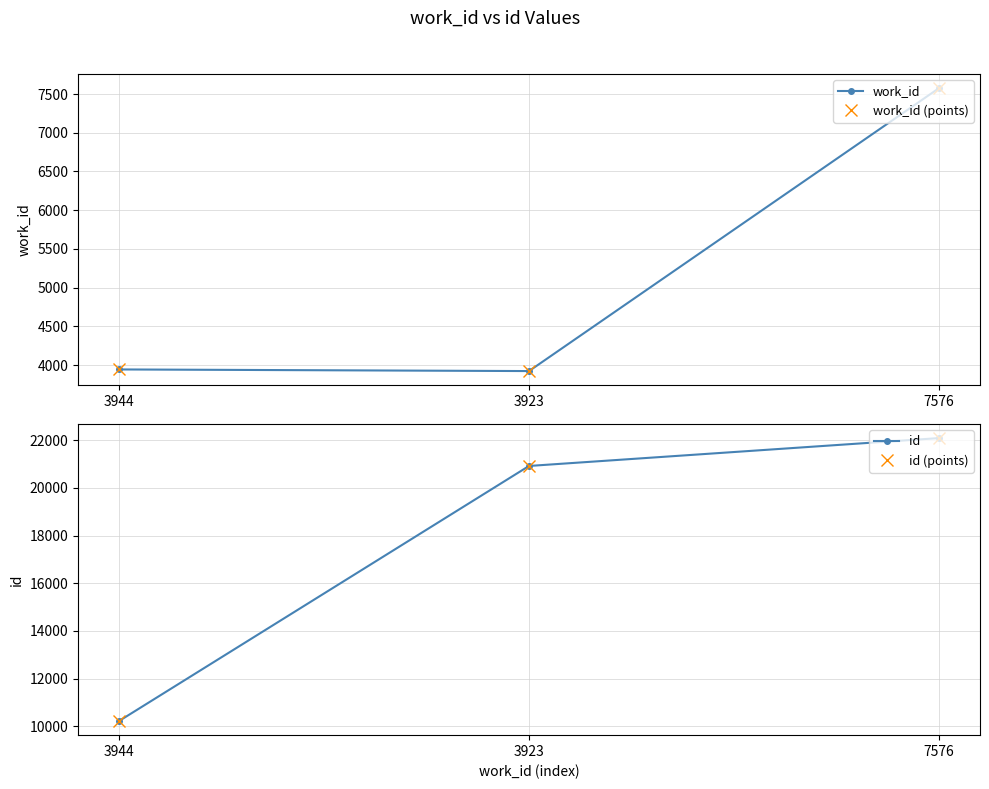

What is the difference between the work_id values at 7576 and 3944?

3632